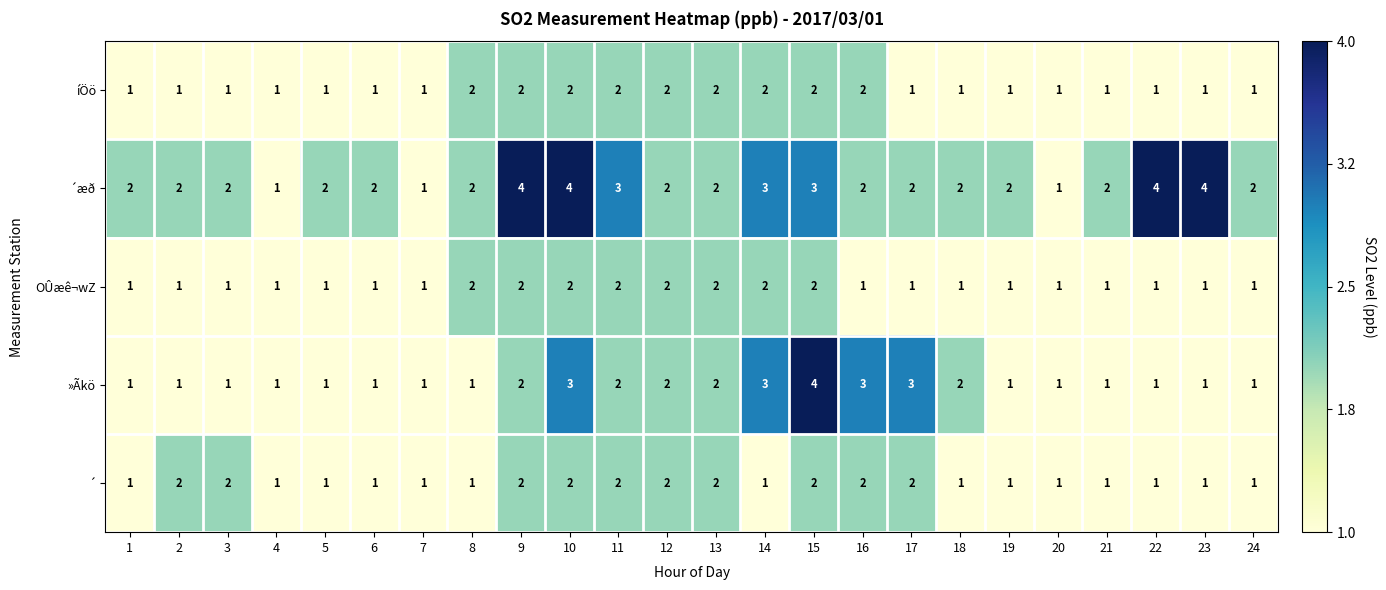

What is the greatest value displayed?

4